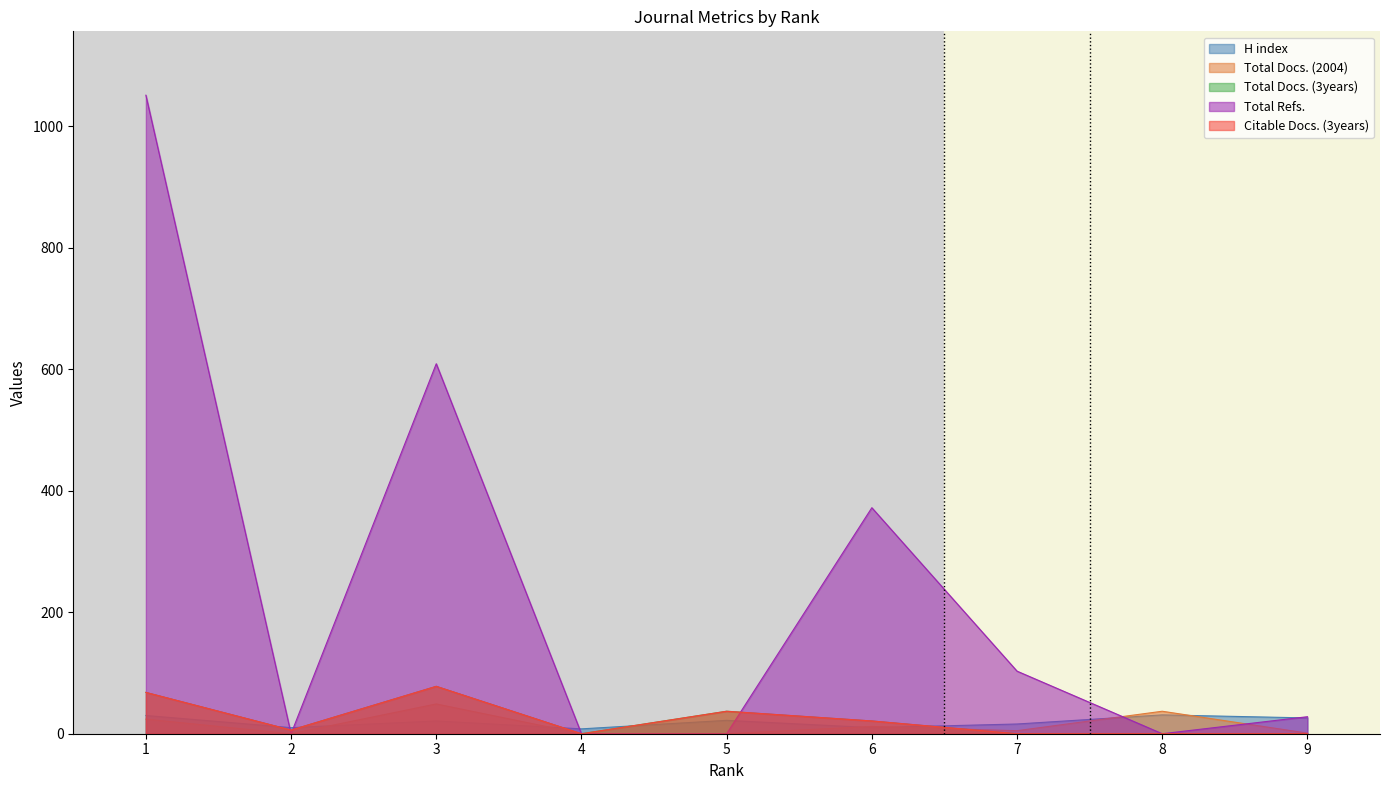

What is the average value of the Citable Docs. (3years) series?

23